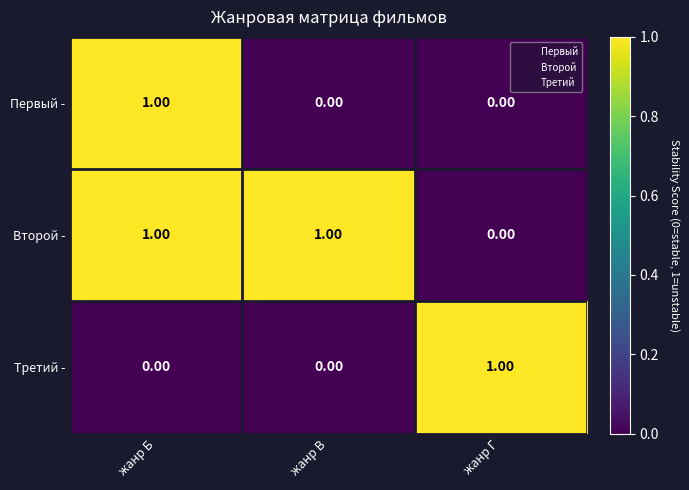

At which label does Второй - reach its minimum?

 жанр Г